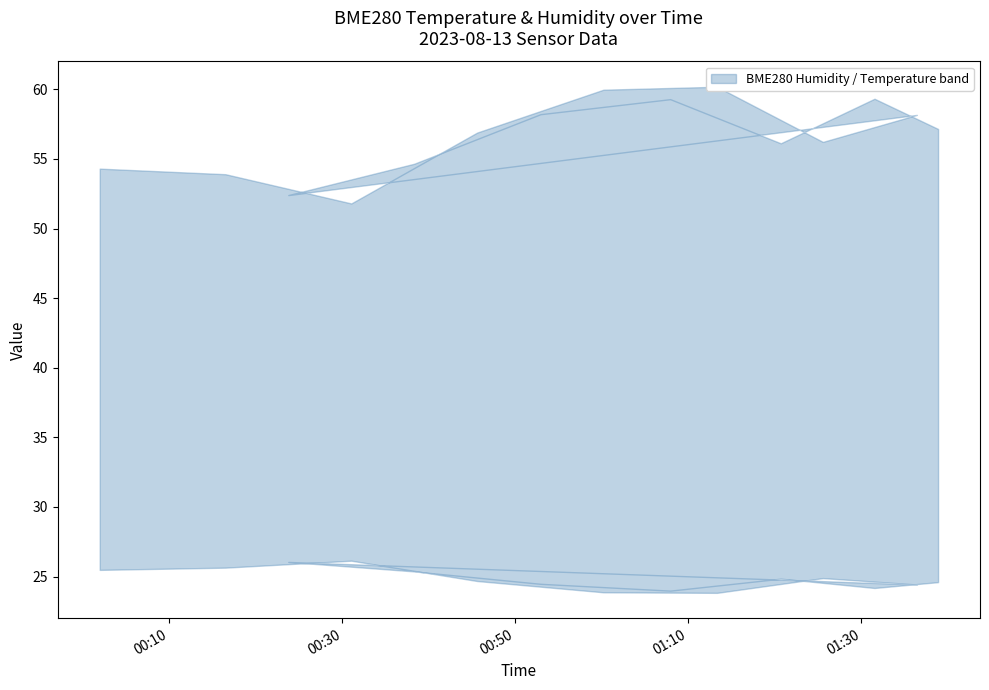

True or false: BME280_humidity and SDS_P1 intersect in this chart.

False